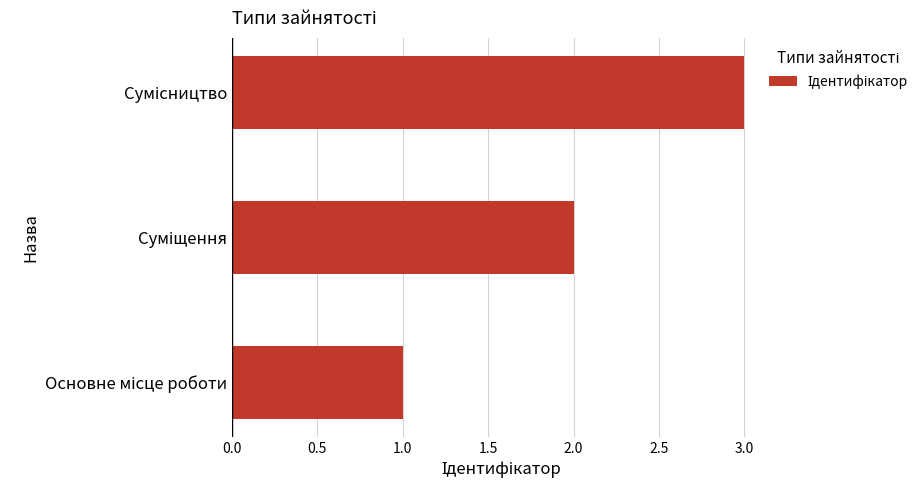

What is the sum of all values?

6